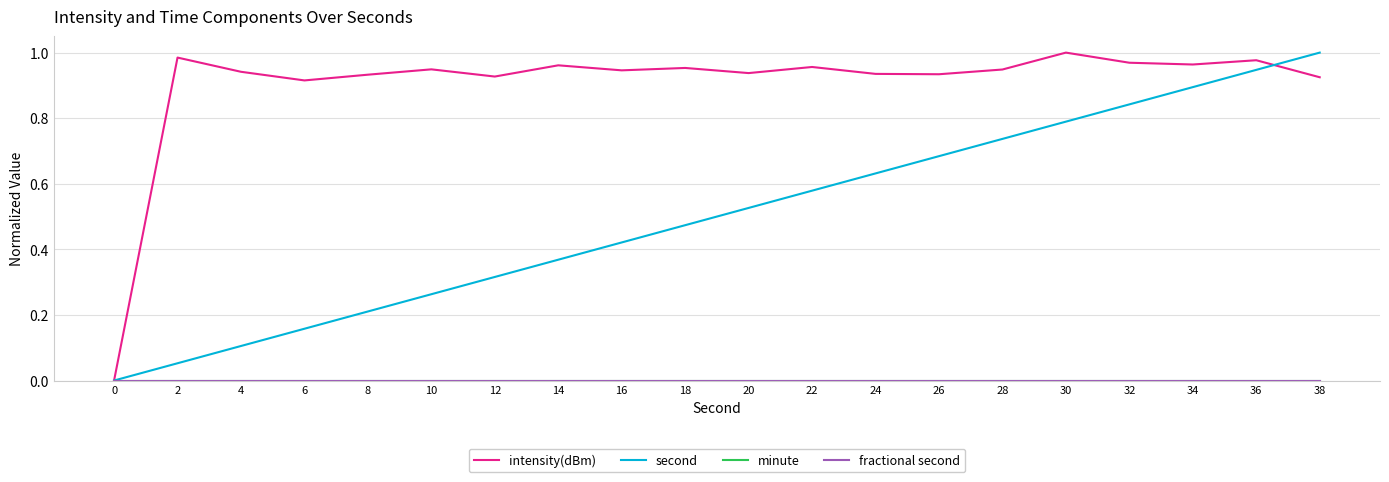

Is this an area chart (filled region under the line)?

No